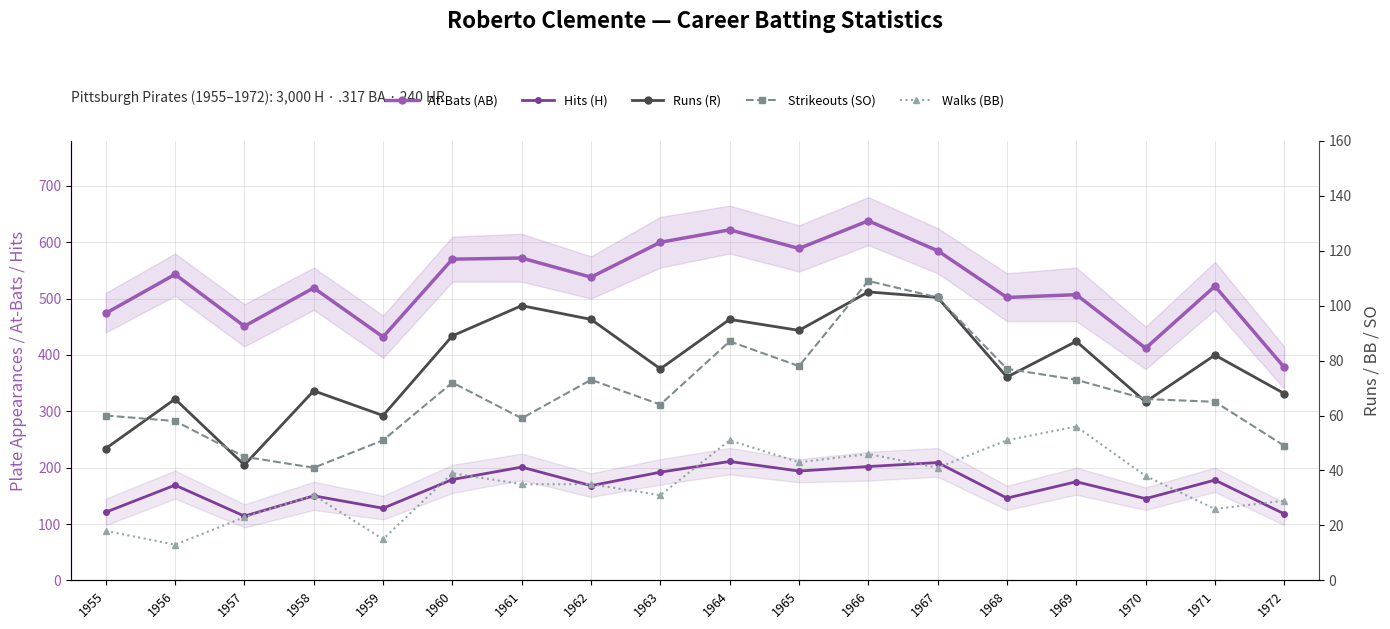

At 1968, list the series in order from largest to smallest.

At-Bats (AB), Hits (H), Strikeouts (SO), Runs (R), Walks (BB)